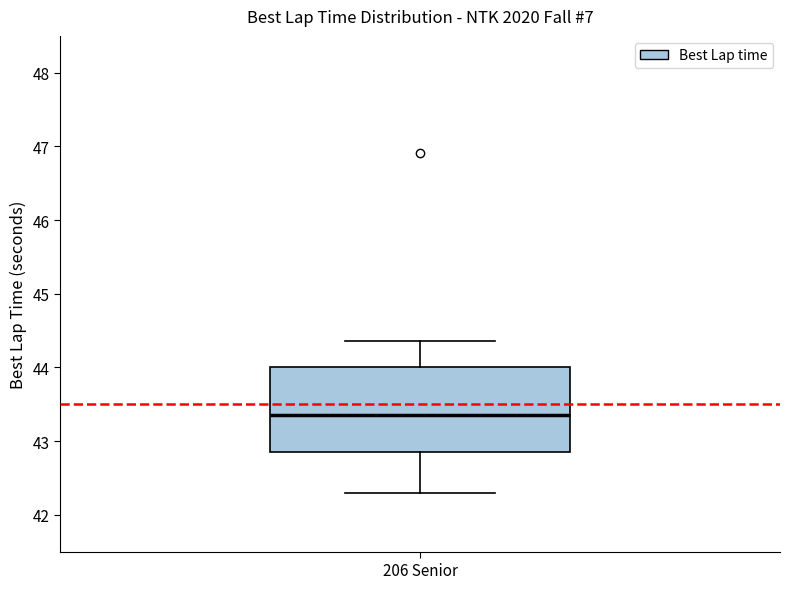

Read this box plot against the y-axis: the position of the median line, the range covered by the box, and the ends of both whiskers. The values are not printed on the chart, so give them approximately, as read against the axis.

median 43.4, box 42.9 to 44.0, whiskers 42.3 to 44.4